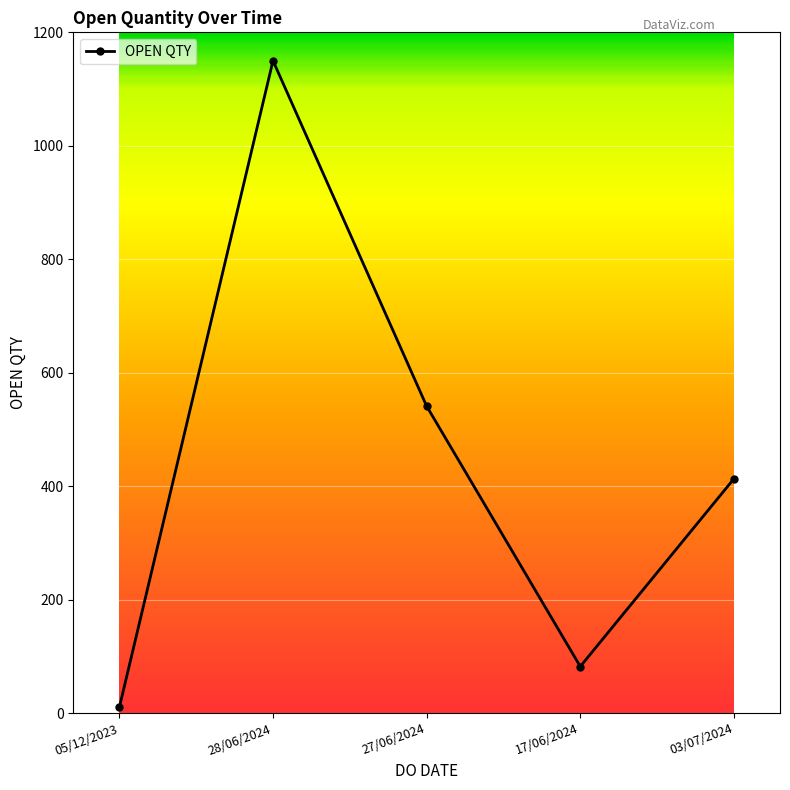

Is it true that the value at 27/06/2024 is 541?

True